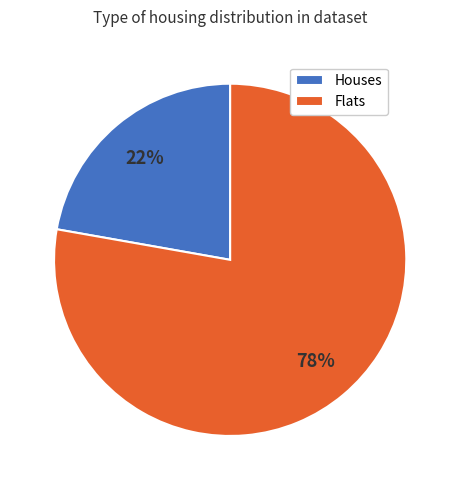

To the nearest percent, what is the difference between the Flats and Houses slice percentages?

56%